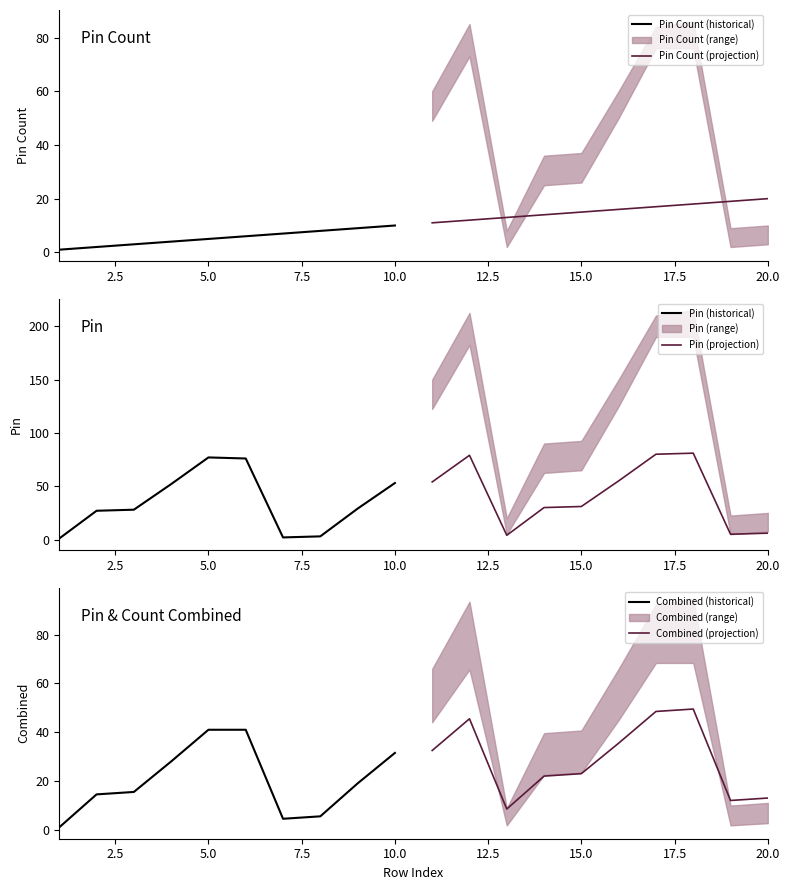

Which series ends up on top after the final intersection of Pin (projection) and Combined (historical)?

Combined (historical)